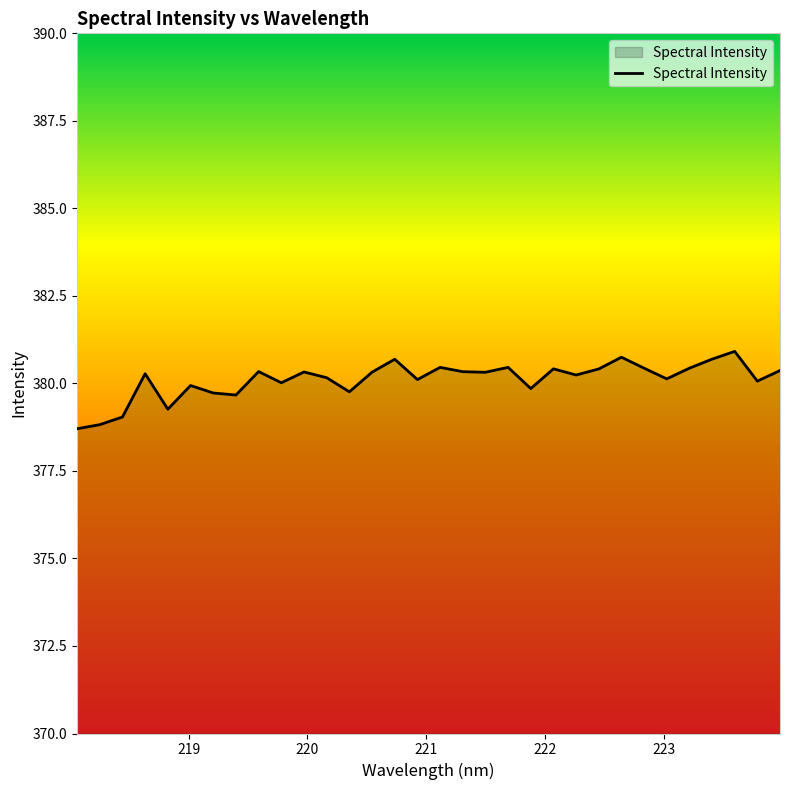

What is the minimum value shown in the chart?

378.7